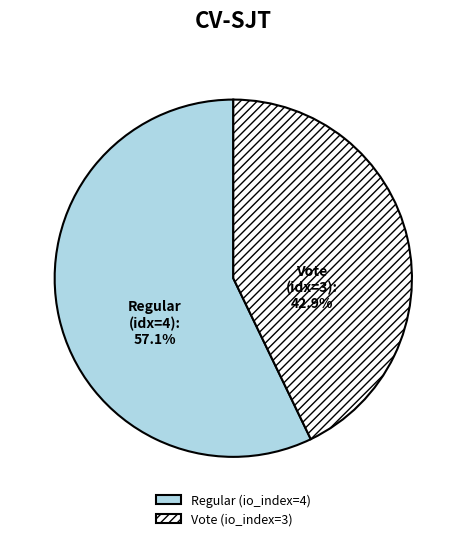

To the nearest percent, what percentage of the pie is Regular (io_index=4)?

57%